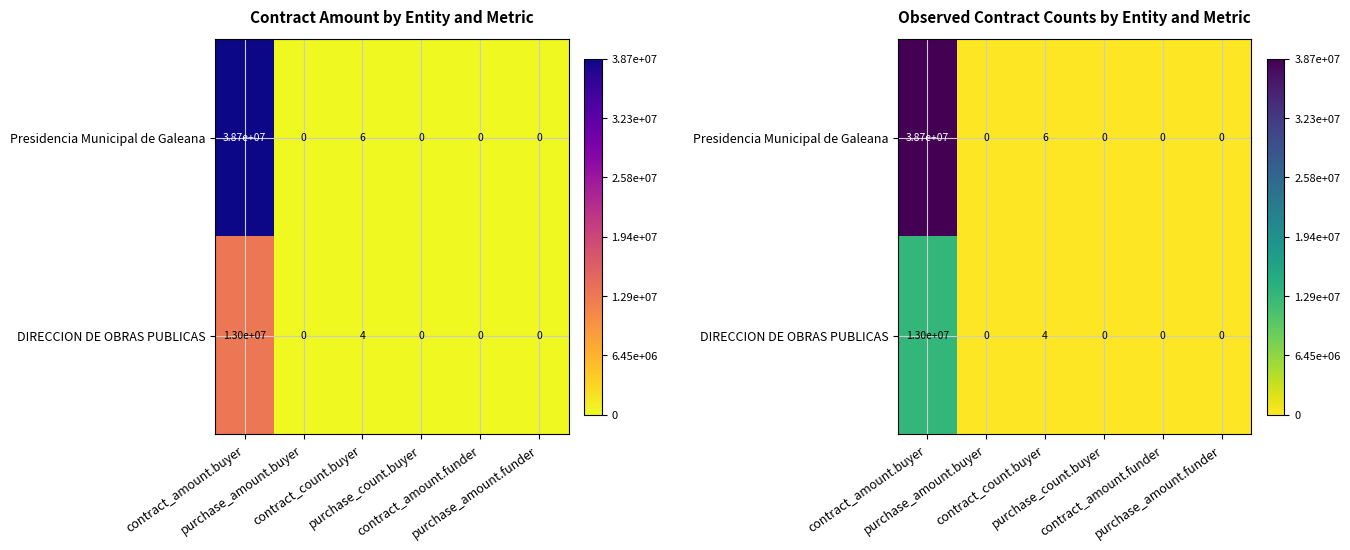

How many series are shown in this chart?

2